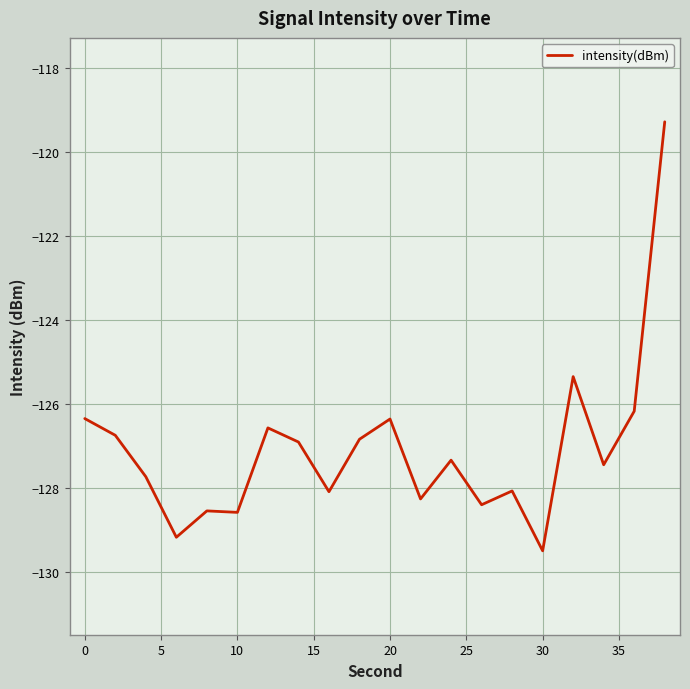

What is the difference between the maximum and minimum values?

10.2